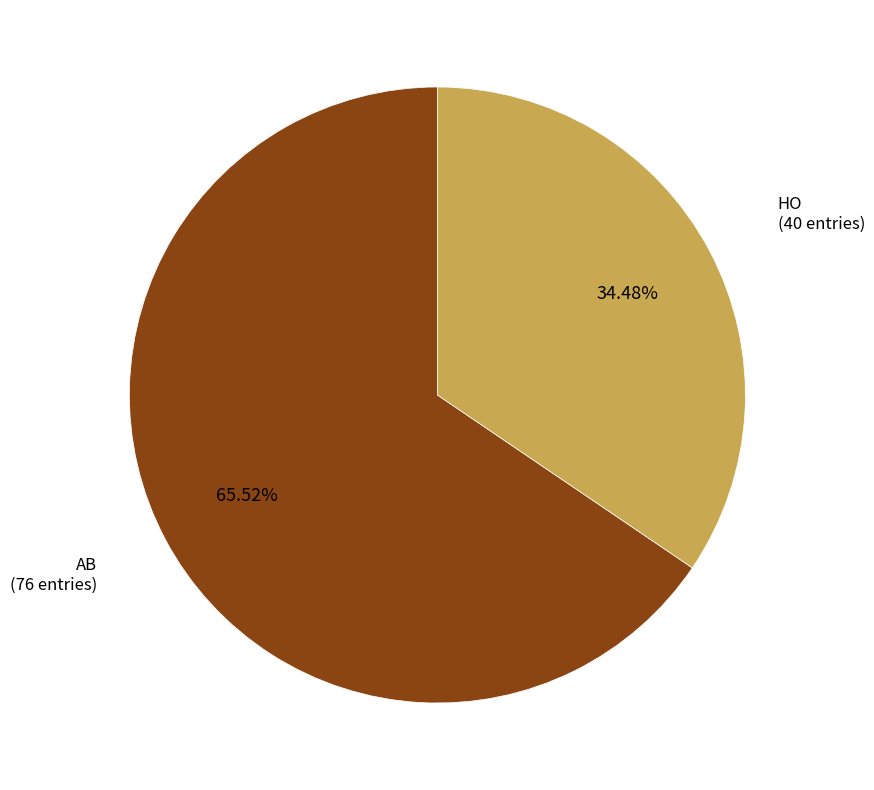

Is it true that HO is 34% of the pie?

True